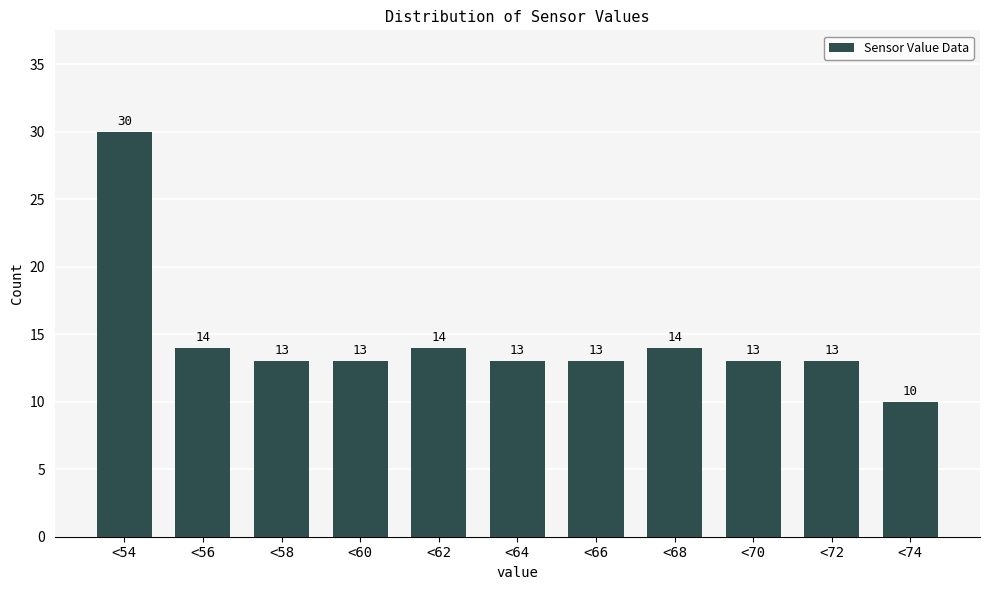

Reading left to right, what are all the values shown in this chart?

<54=30	<56=14	<58=13	<60=13	<62=14	<64=13	<66=13	<68=14	<70=13	<72=13	<74=10